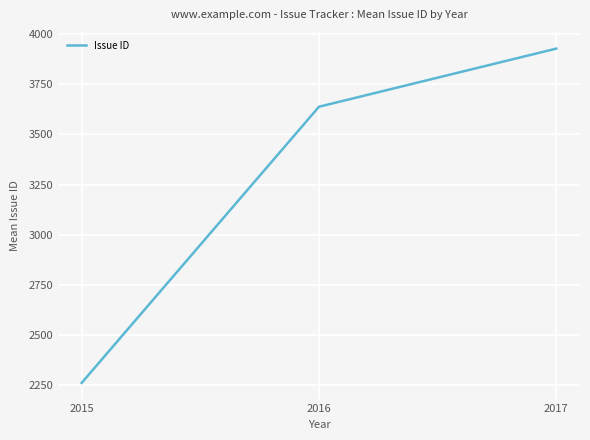

Approximately how many times larger is the value at 2016 compared to 2017?

0.9